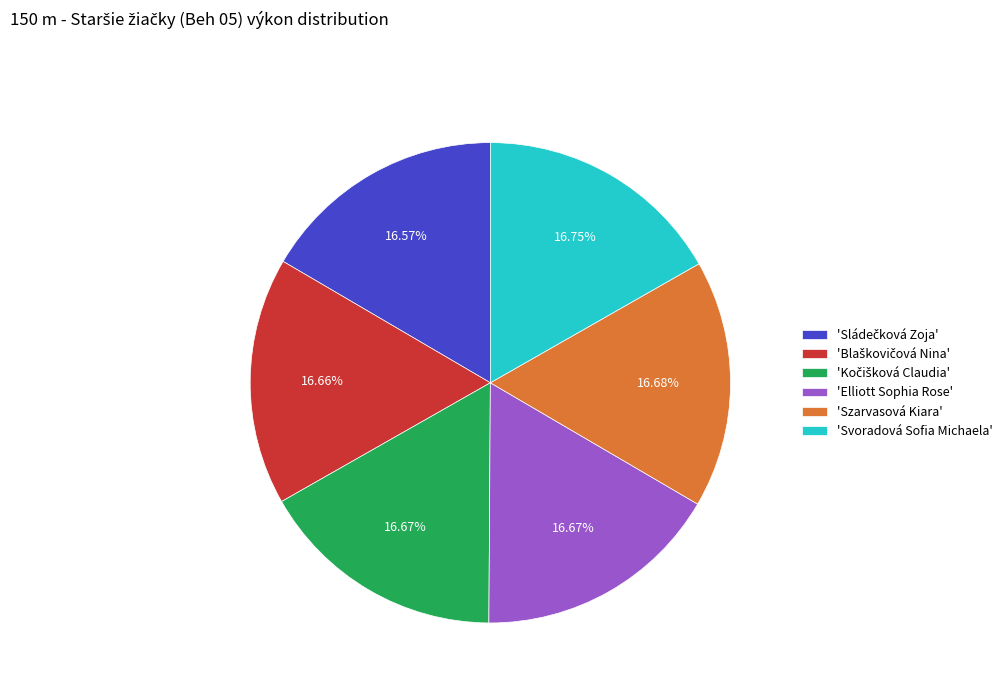

Is 'Elliott Sophia Rose' the majority of the pie?

No